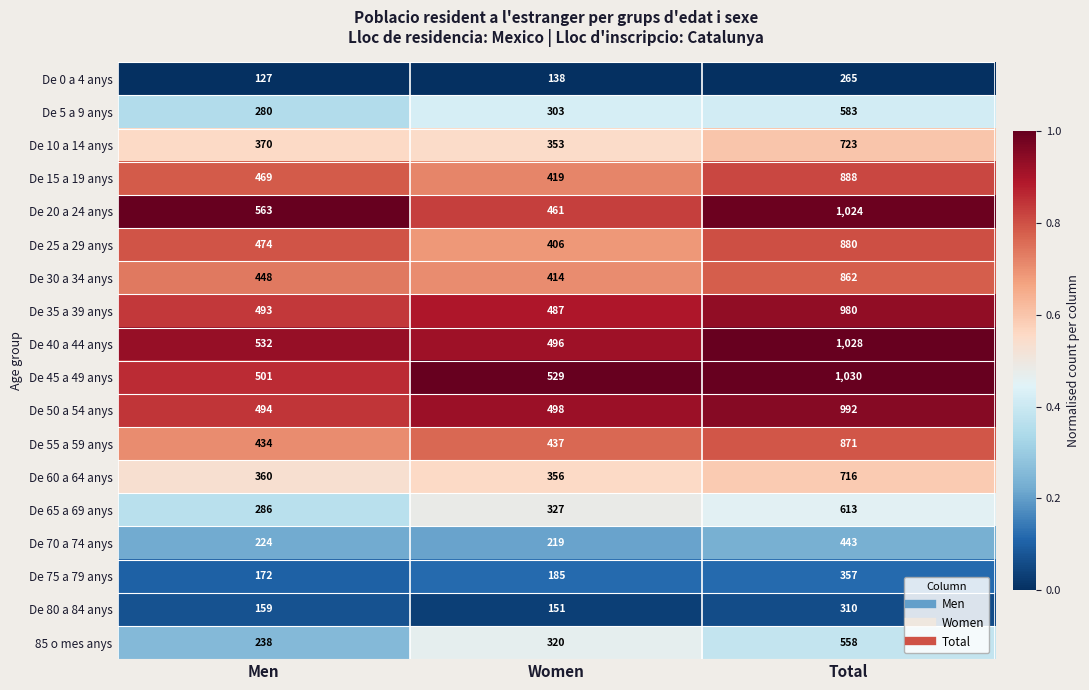

Is it true that De 30 a 34 anys equals 722 at Women?

False